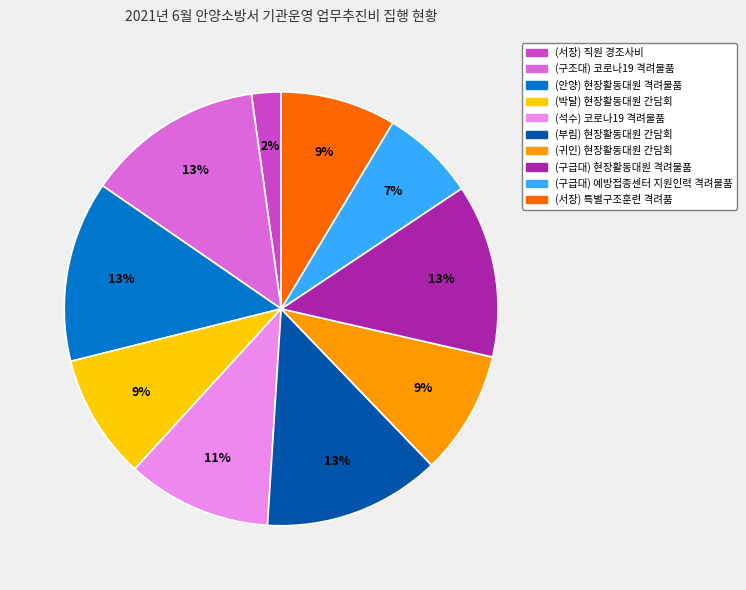

Does any single category account for the majority?

No